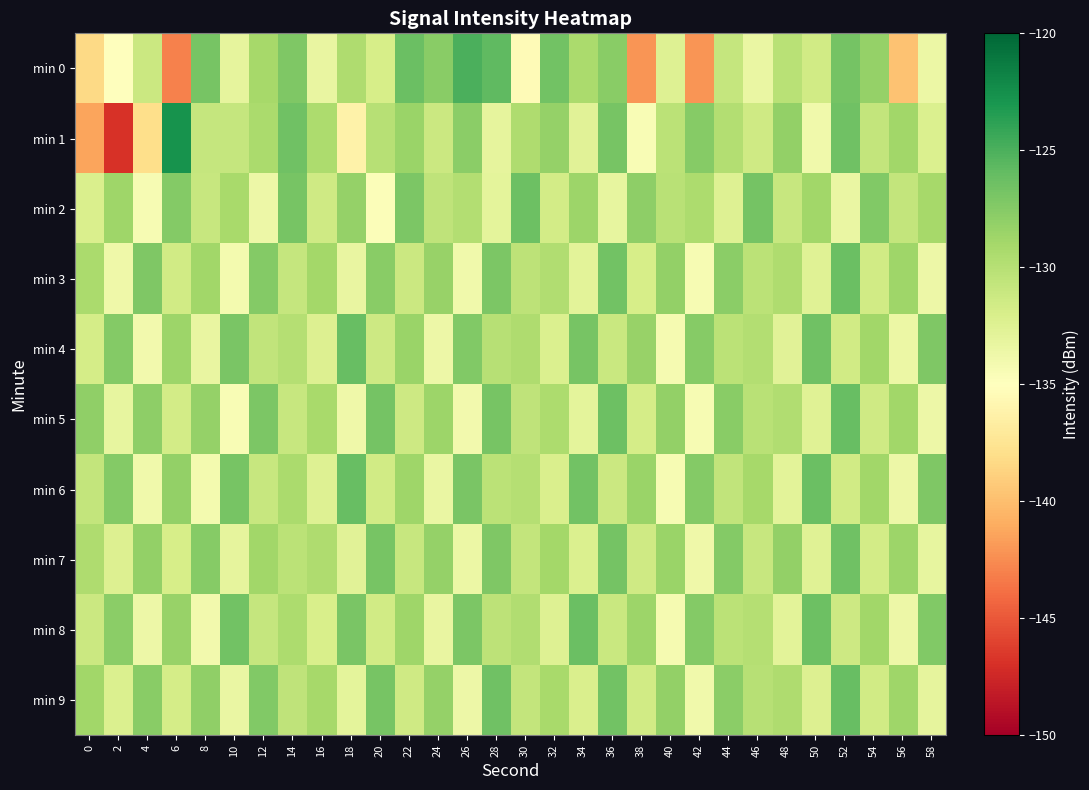

What is the total value across all series at 16?

-1307.9